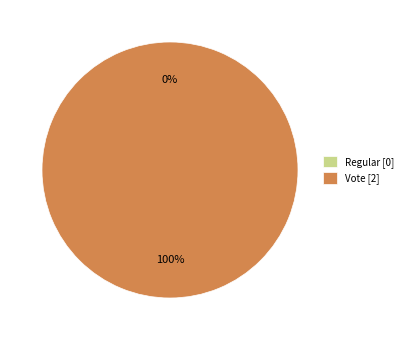

How many slices are in this pie chart?

2